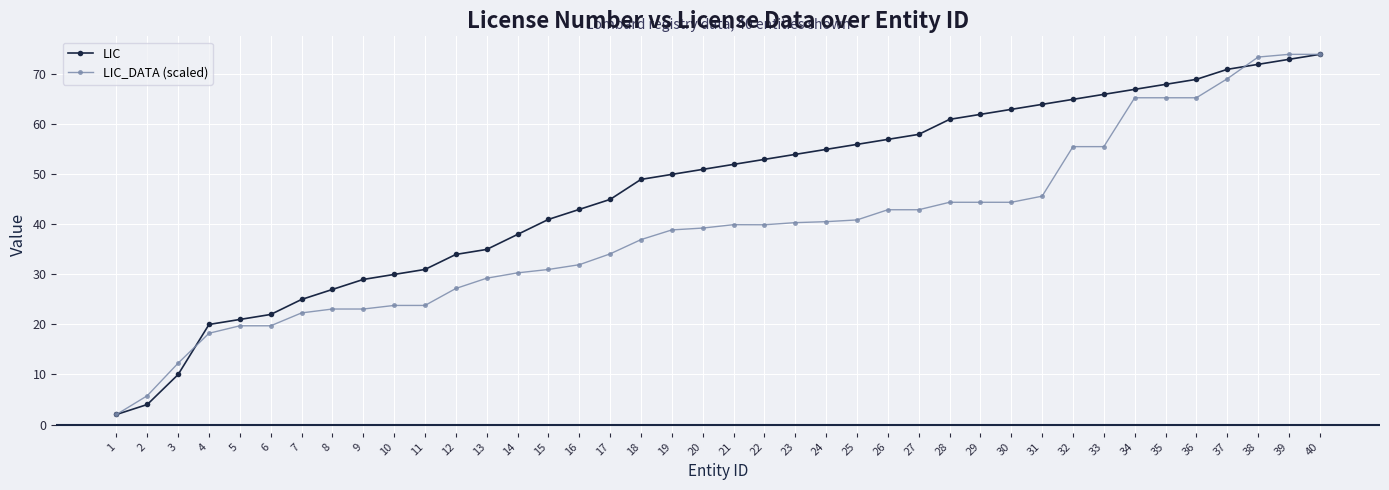

True or false: LIC has a value of 67.1 at 14.

False